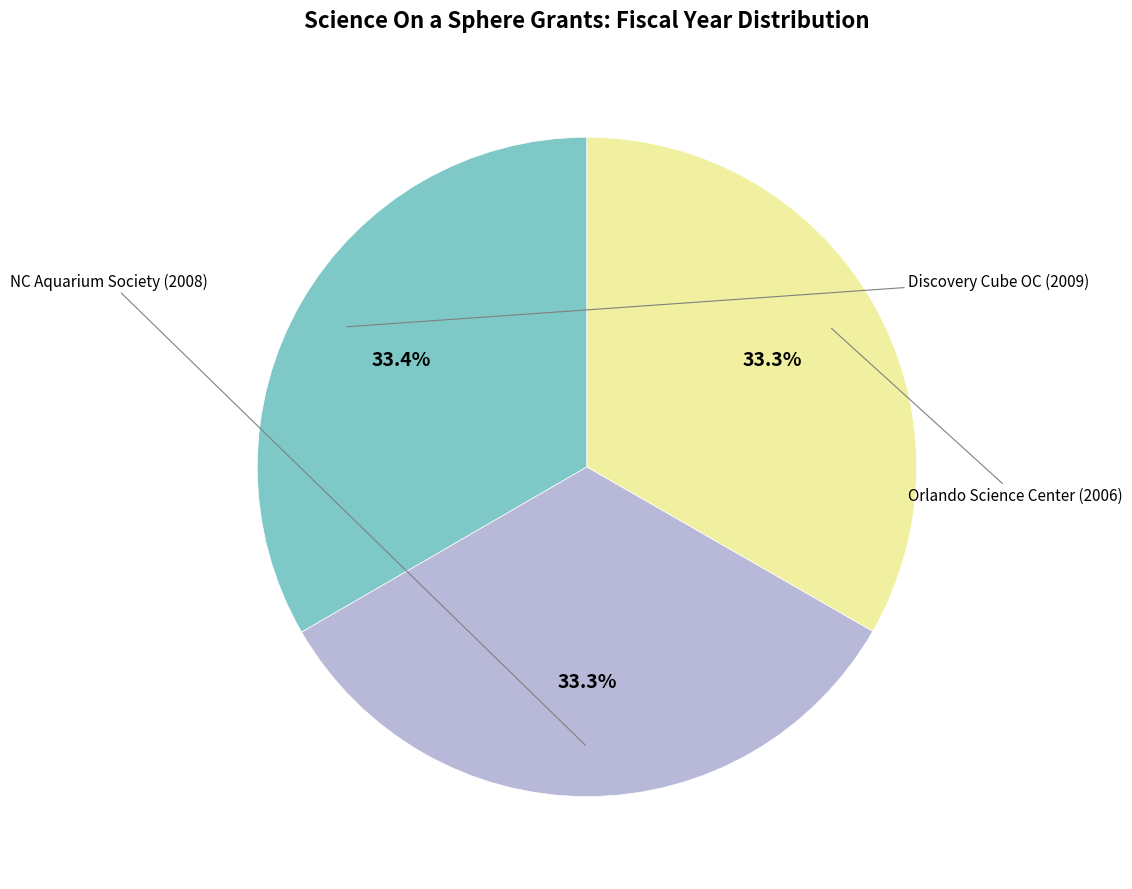

Is there any slice that represents more than half of the pie?

No